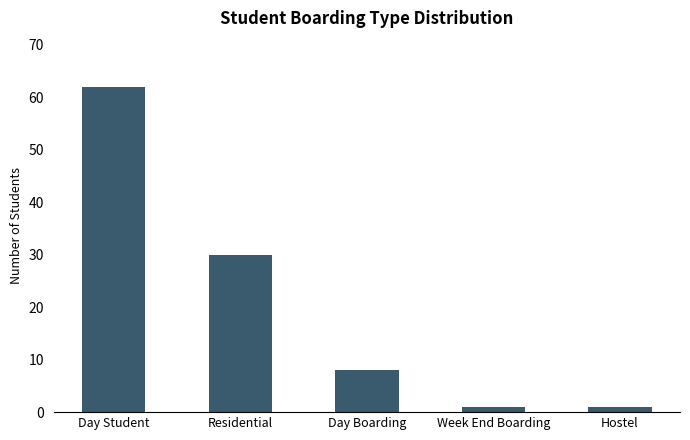

Where is the data nearest to the value 31?

Residential